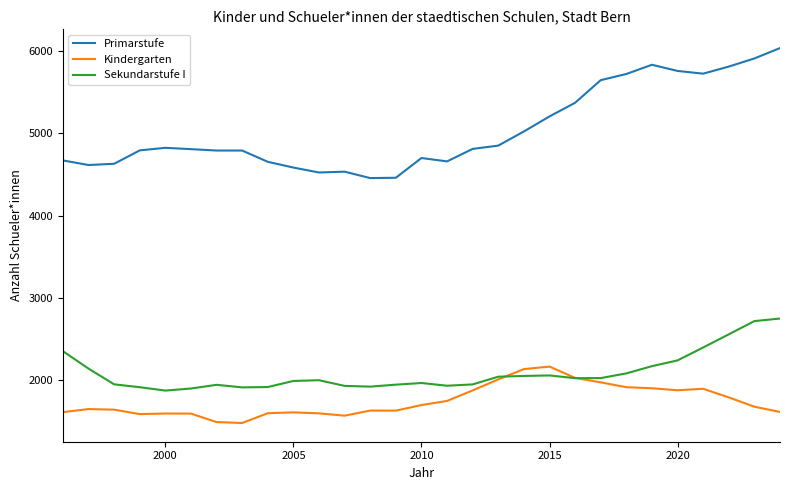

How many categories are shown in the chart?

29